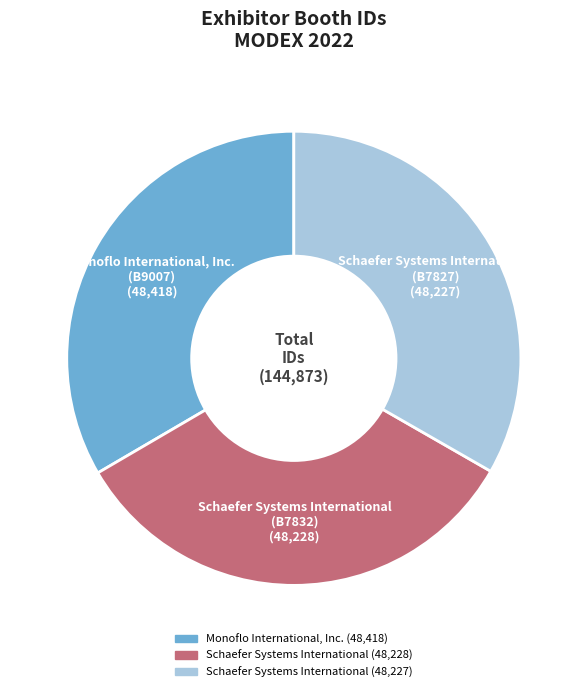

Is there any slice that represents more than half of the pie?

No